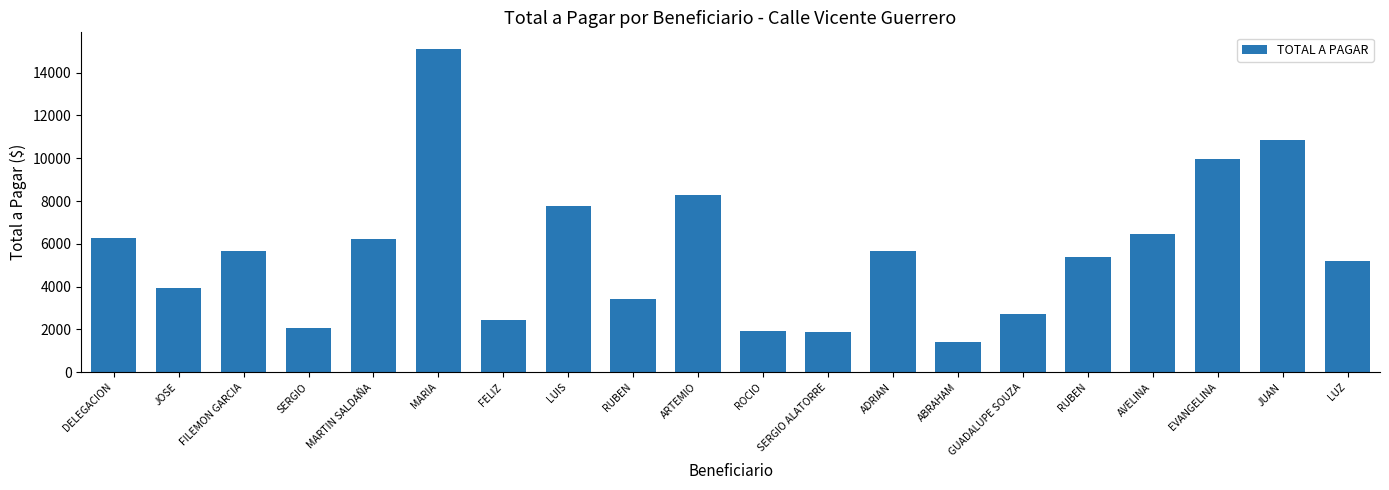

Are the bars horizontal?

No